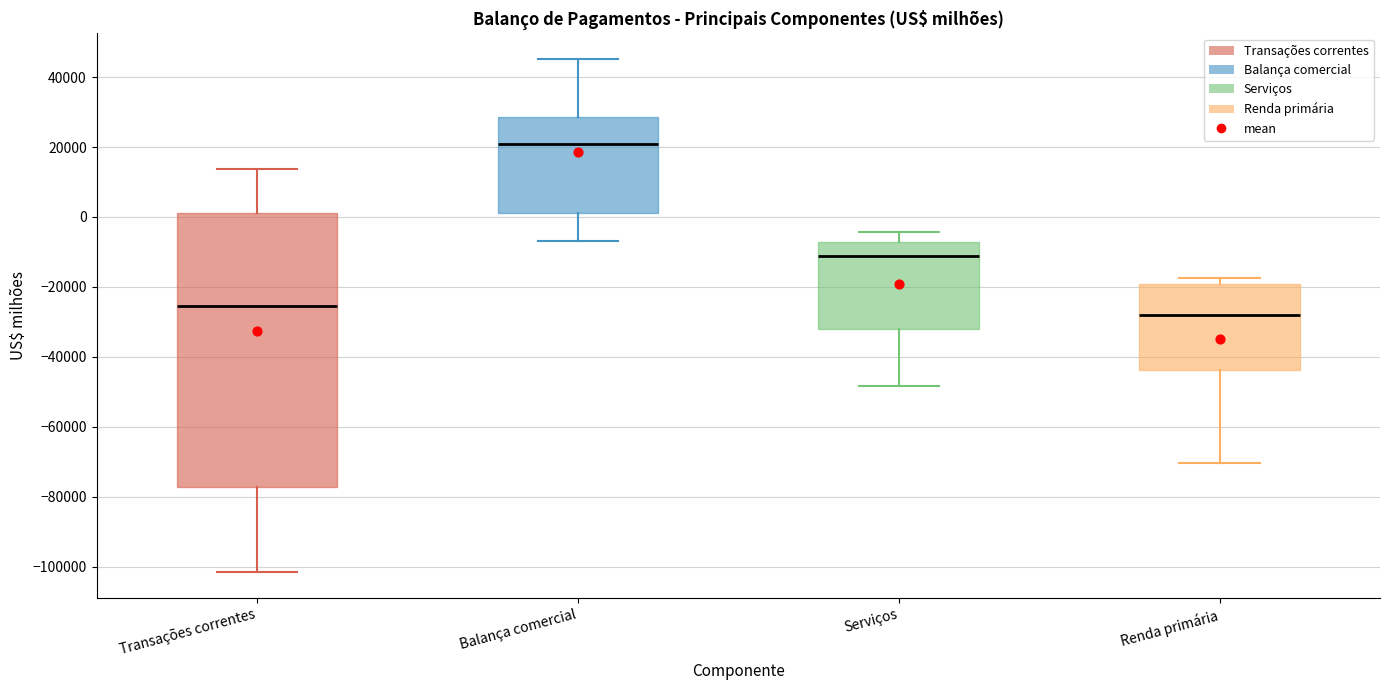

Reading left to right, transcribe this box plot: for each box, give where its median line is, the range the box spans, and where its two whiskers end, as read against the y-axis. The values are not printed on the chart, so give them approximately, as read against the axis.

Transações correntes: median -26000, box -78000 to 2000, whiskers -102000 to 14000
Balança comercial: median 20000, box 2000 to 28000, whiskers -6000 to 46000
Serviços: median -12000, box -32000 to -8000, whiskers -48000 to -4000
Renda primária: median -28000, box -44000 to -20000, whiskers -70000 to -18000